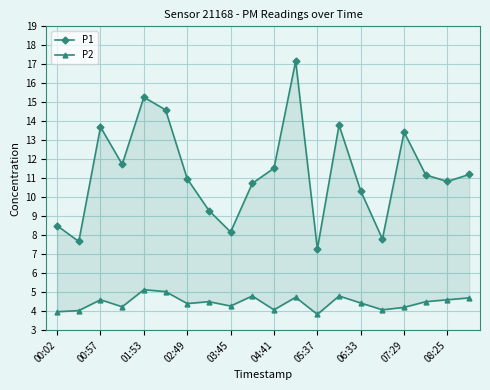

How many lines are shown in the chart?

2